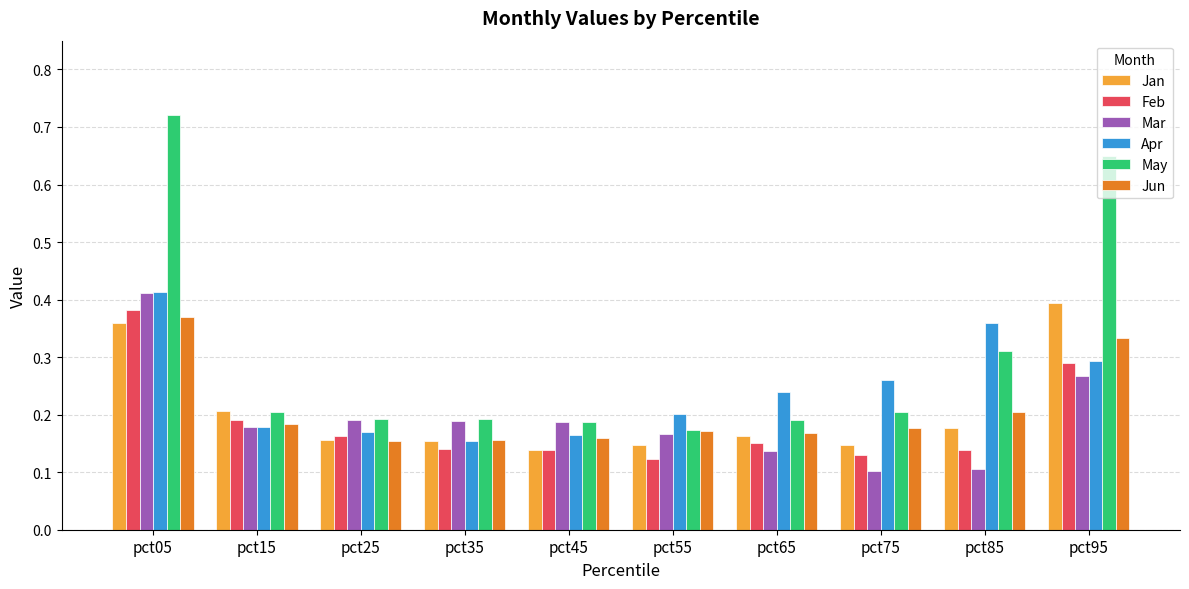

Which category has the highest value in the May series?

pct05